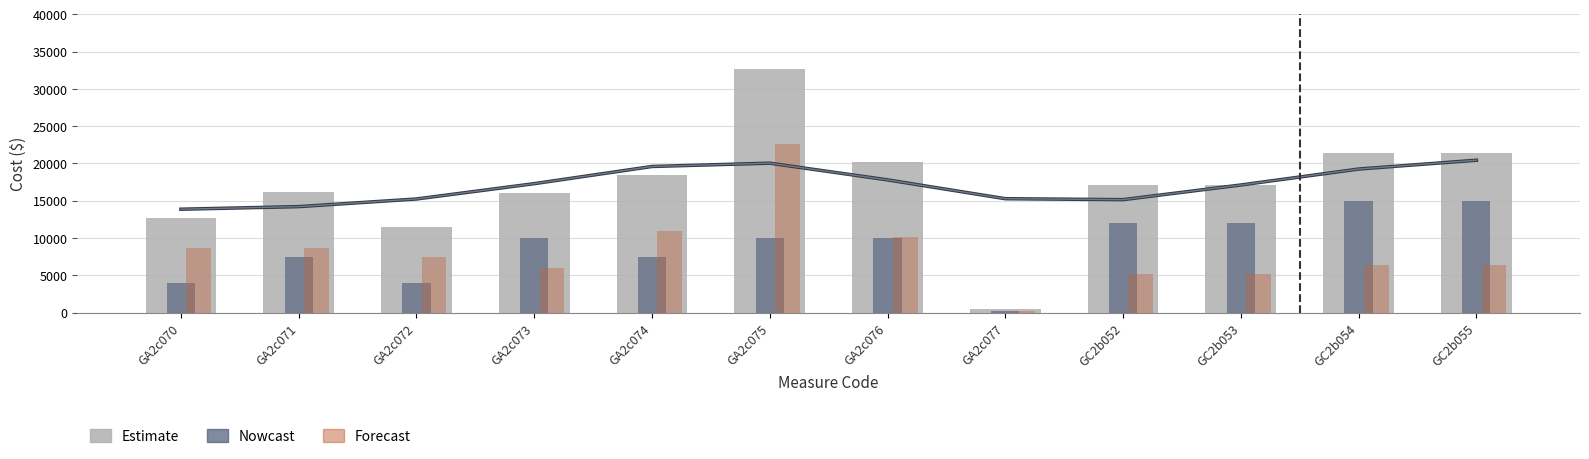

Which label corresponds to the smallest value in the chart?

GA2c077